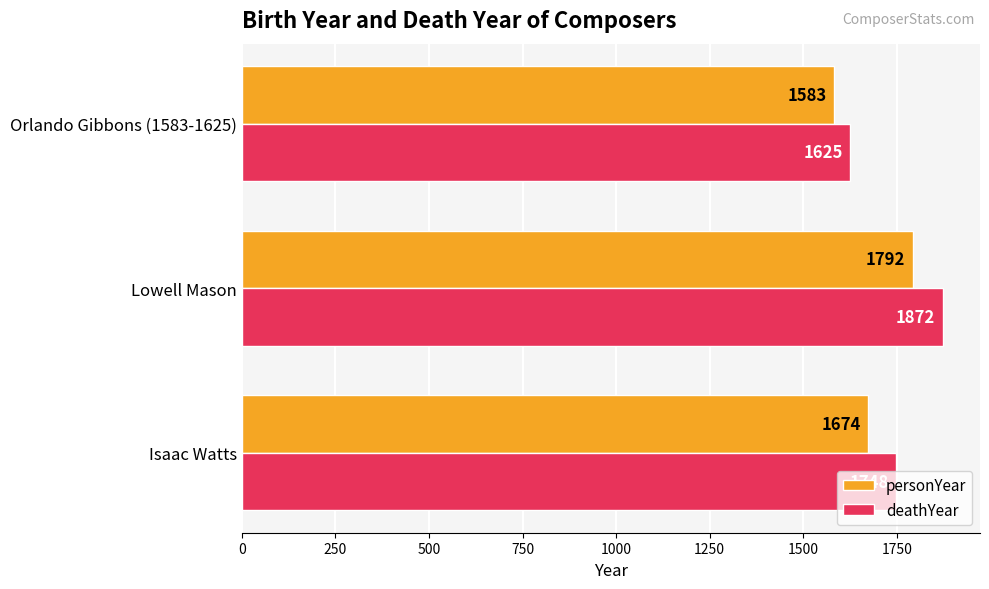

Which series has the largest range (max minus min)?

deathYear